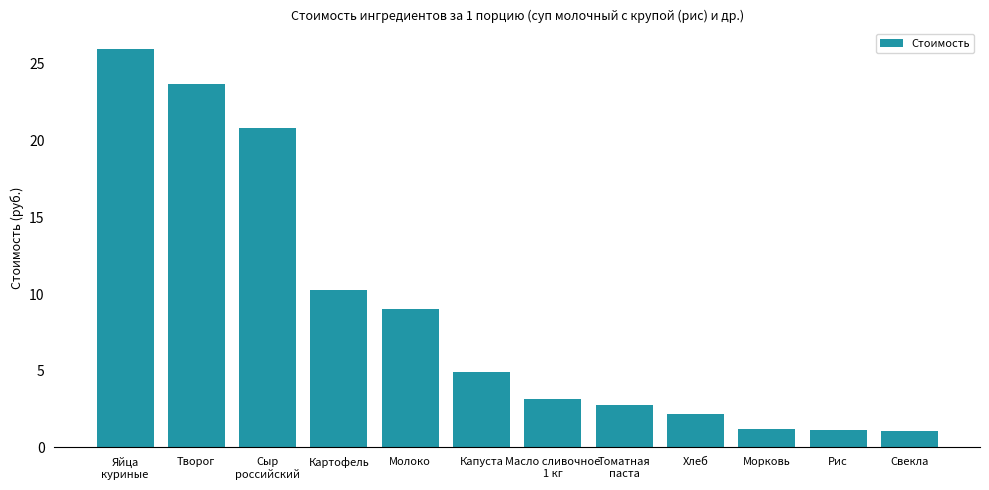

What is the label of the 8th bar from the left?

Томатная
паста